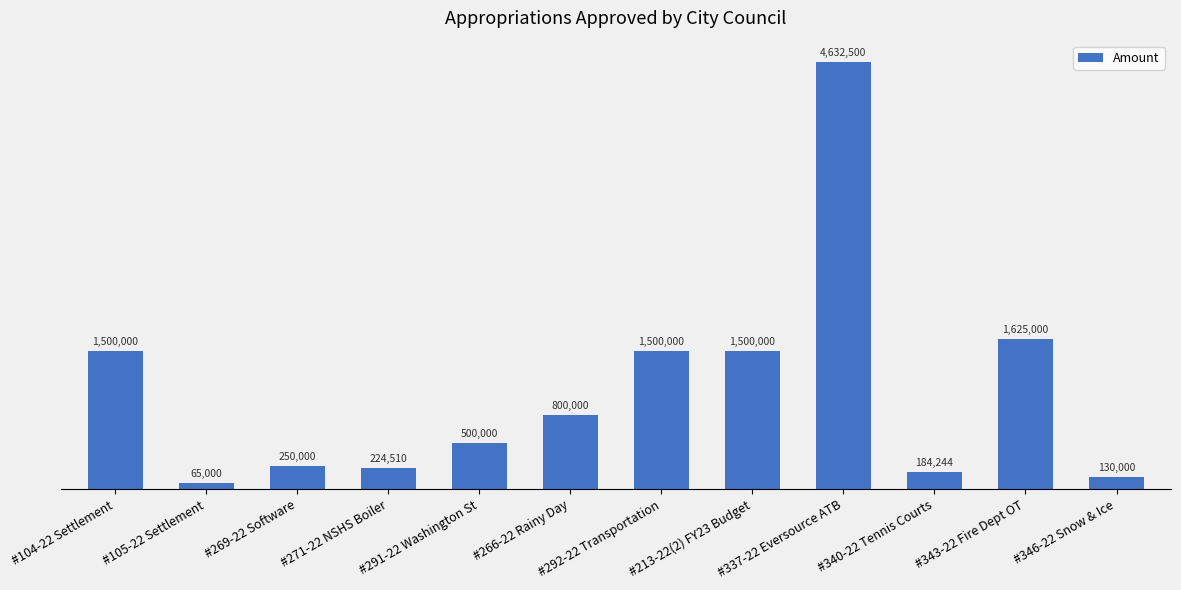

List the labels in order of value, largest first.

#337-22 Eversource ATB, #343-22 Fire Dept OT, #104-22 Settlement, #292-22 Transportation, #213-22(2) FY23 Budget, #266-22 Rainy Day, #291-22 Washington St, #269-22 Software, #271-22 NSHS Boiler, #340-22 Tennis Courts, #346-22 Snow & Ice, #105-22 Settlement